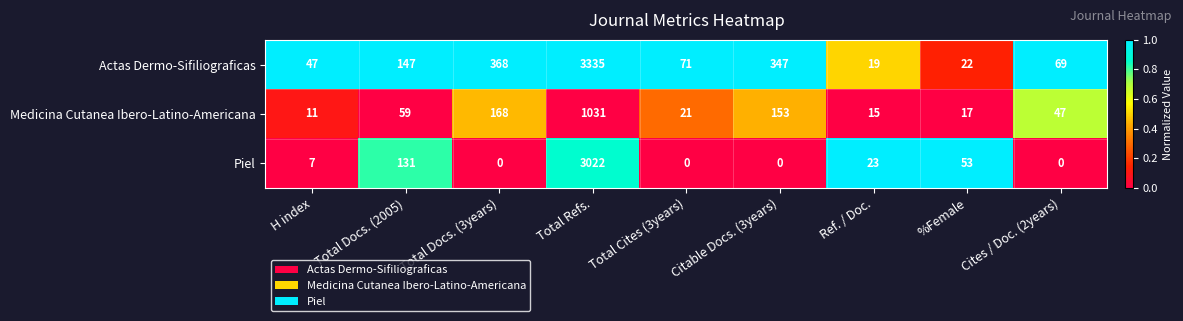

Which series has the largest range (max minus min)?

Actas Dermo-Sifiliograficas